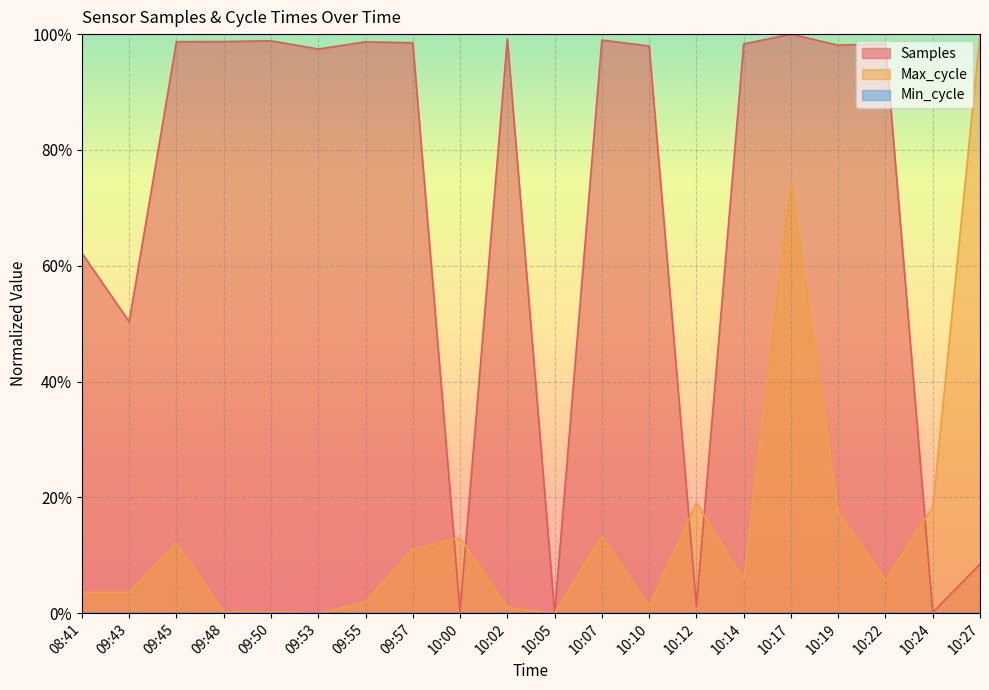

How many interior local valleys does the Samples line series have?

7